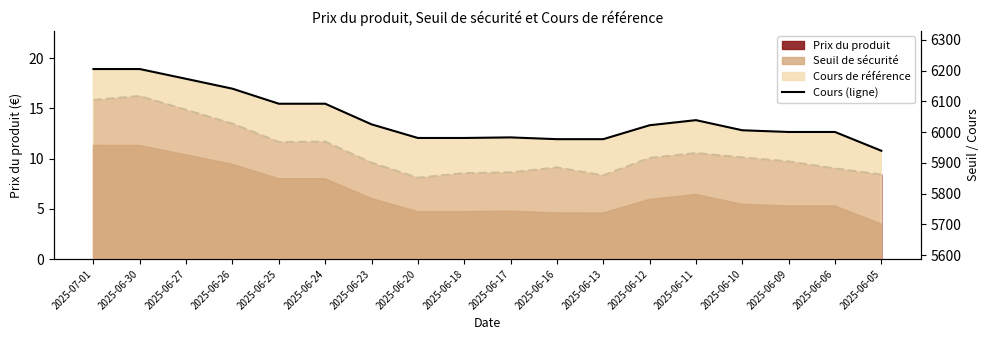

What is the total value across all series at 2025-06-20?

5989.0